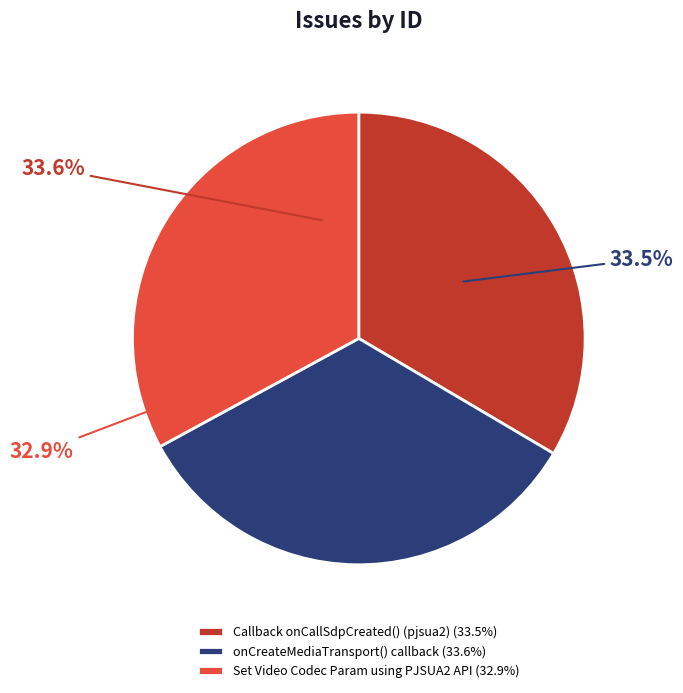

Which has a higher value, Set Video Codec Param using PJSUA2 API or Callback onCallSdpCreated() (pjsua2)?

Callback onCallSdpCreated() (pjsua2)